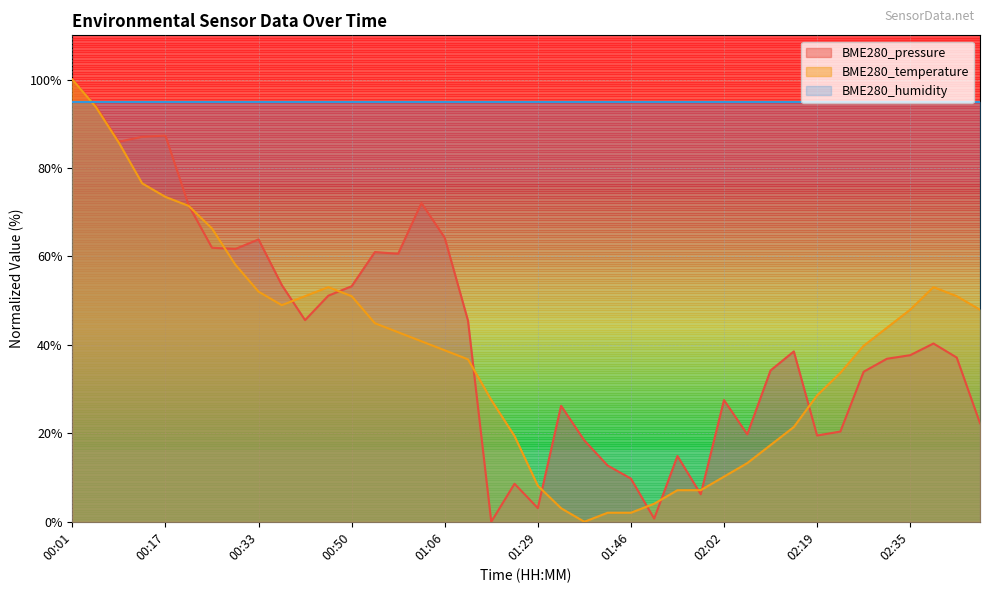

Reading right to left, what are all the values shown in this chart?

BME280_pressure: 02:47=22.3	02:43=37.1	02:39=40.3	02:35=37.7	02:31=36.9	02:27=33.9	02:23=20.4	02:19=19.5	02:14=38.5	02:10=34.2	02:06=19.8	02:02=27.5	01:58=6.2	01:54=14.9	01:50=0.7	01:46=9.8	01:41=12.7	01:37=18.4	01:33=26.2	01:29=3.1	01:25=8.6	01:20=0.0	01:11=45.5	01:06=64.2	01:02=72.1	00:58=60.6	00:54=61.0	00:50=53.3	00:46=51.1	00:41=45.6	00:37=53.5	00:33=63.9	00:29=61.7	00:25=62.0	00:21=71.6	00:17=87.3	00:13=87.1	00:09=85.9	00:05=94.2	00:01=100.0
BME280_temperature: 02:47=48.0	02:43=51.0	02:39=53.1	02:35=48.0	02:31=43.9	02:27=39.8	02:23=33.7	02:19=28.6	02:14=21.4	02:10=17.3	02:06=13.3	02:02=10.2	01:58=7.1	01:54=7.1	01:50=4.1	01:46=2.0	01:41=2.0	01:37=0.0	01:33=3.1	01:29=8.2	01:25=19.4	01:20=27.6	01:11=36.7	01:06=38.8	01:02=40.8	00:58=42.9	00:54=44.9	00:50=51.0	00:46=53.1	00:41=51.0	00:37=49.0	00:33=52.0	00:29=58.2	00:25=66.3	00:21=71.4	00:17=73.5	00:13=76.5	00:09=85.7	00:05=93.9	00:01=100.0